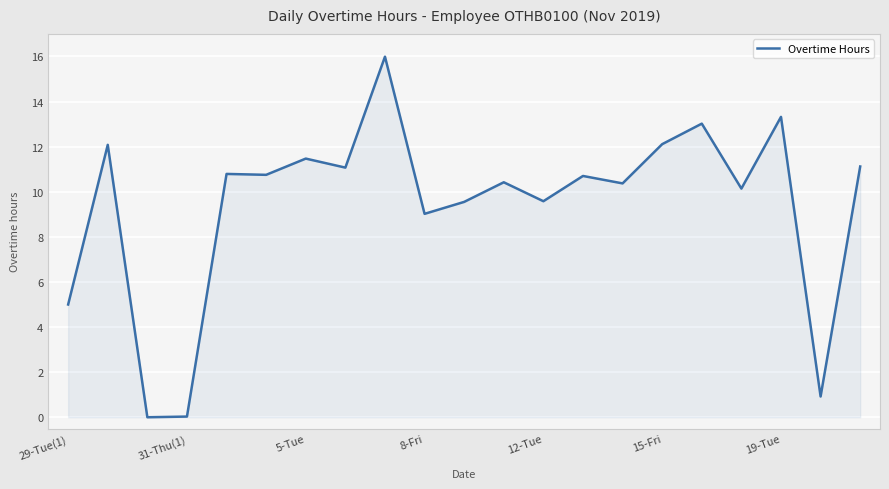

What is the maximum value shown in the chart?

16.0